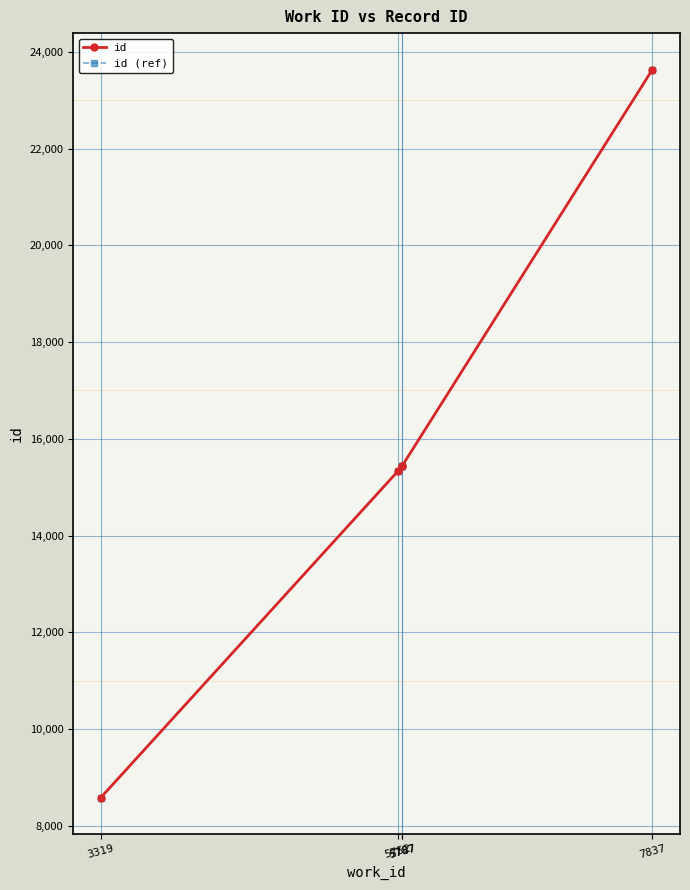

Which series has the largest range (max minus min)?

id